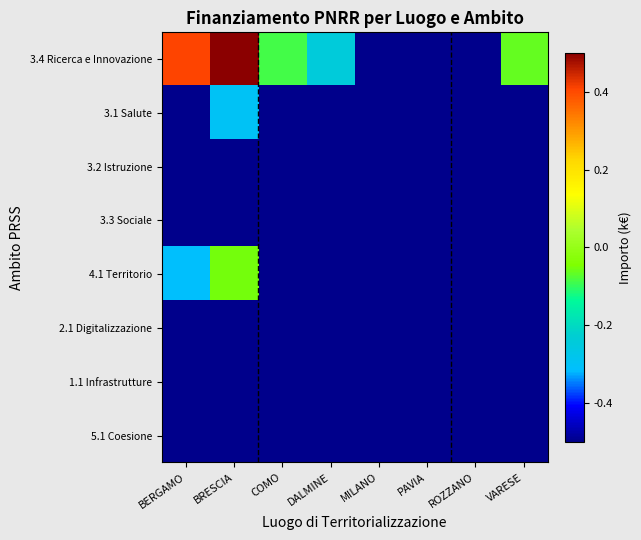

What is the difference between the highest and lowest values at DALMINE?

0.8